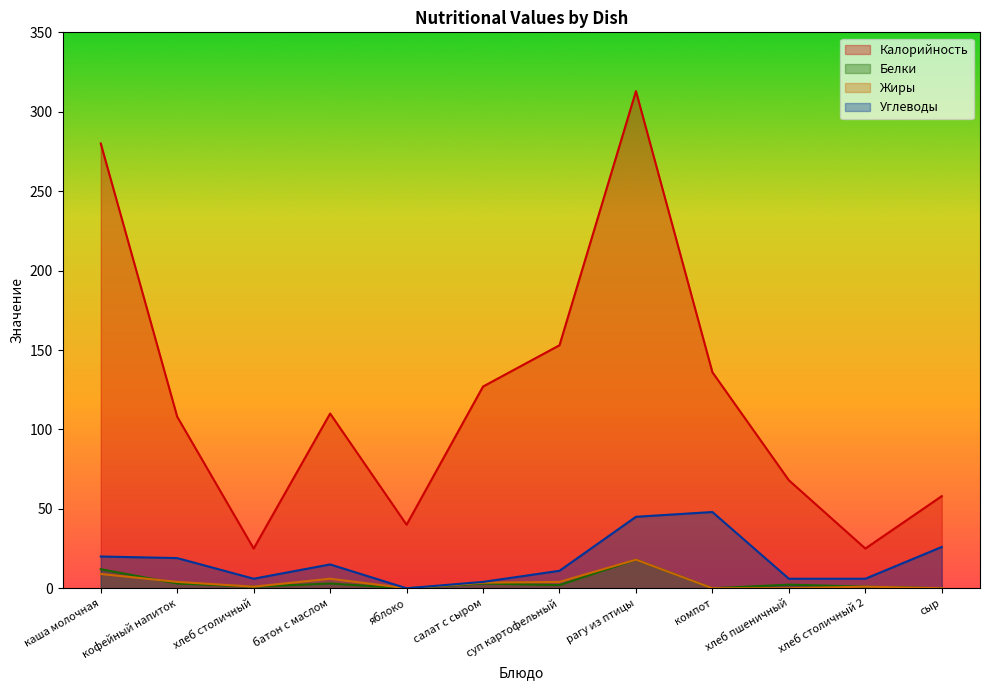

What position from the left is кофейный напиток?

2